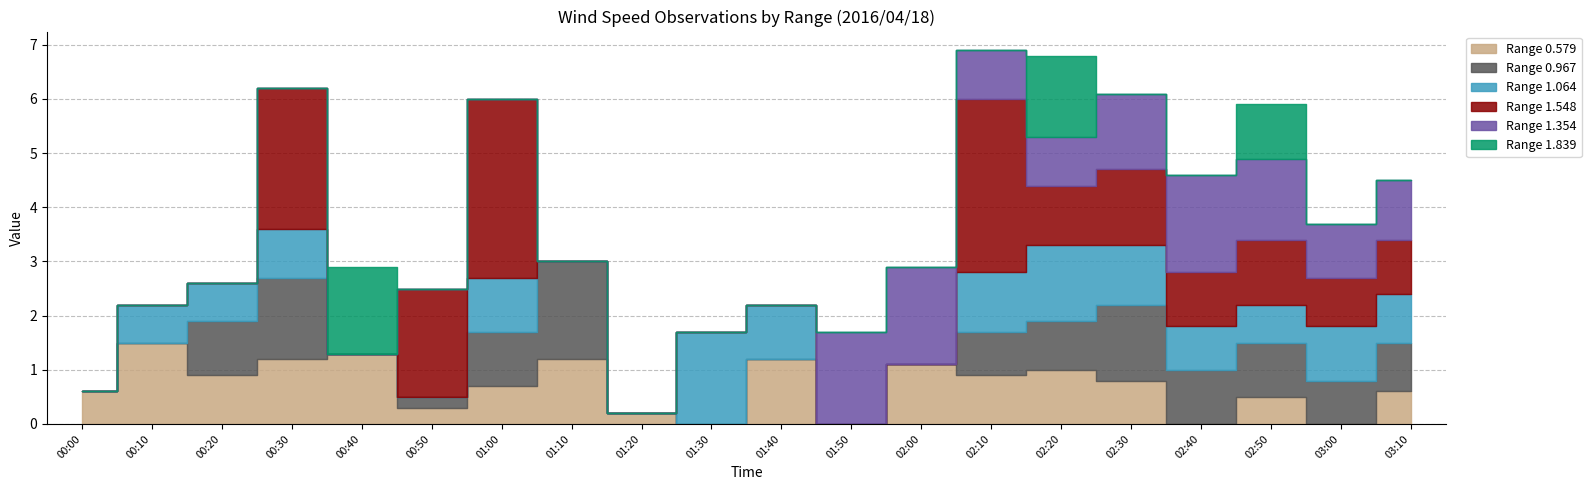

How many data points in 0.579 are above 0?

16